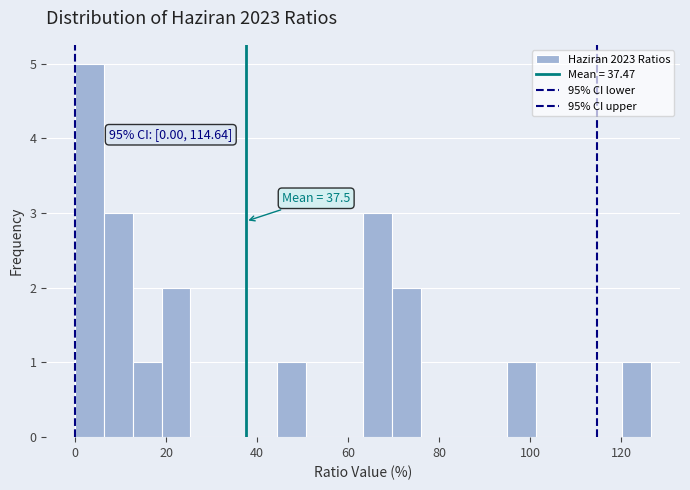

Read against the x-axis, roughly where is the centre of the tallest bar?

4